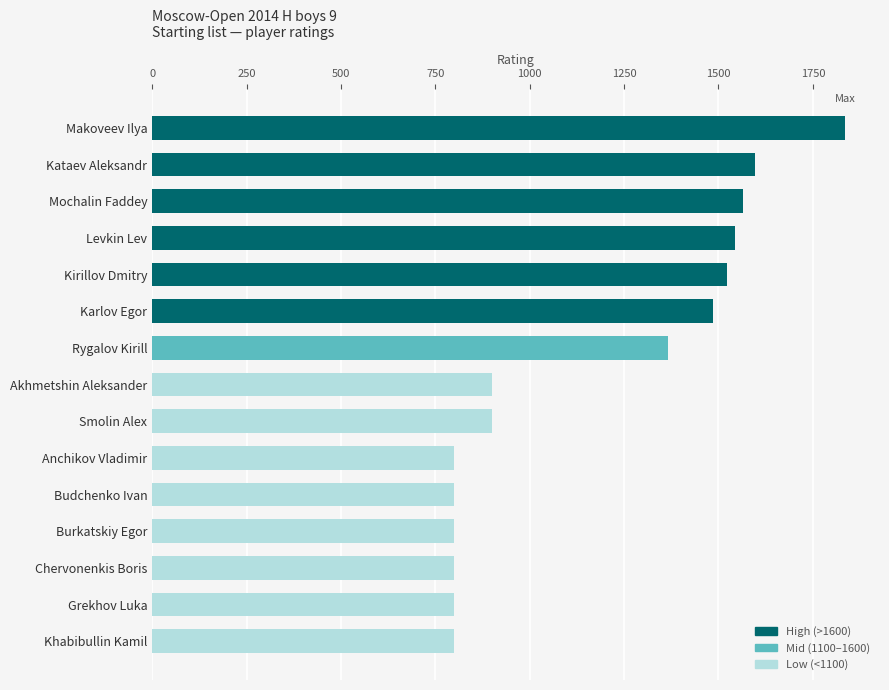

How many data points are less than 900?

6